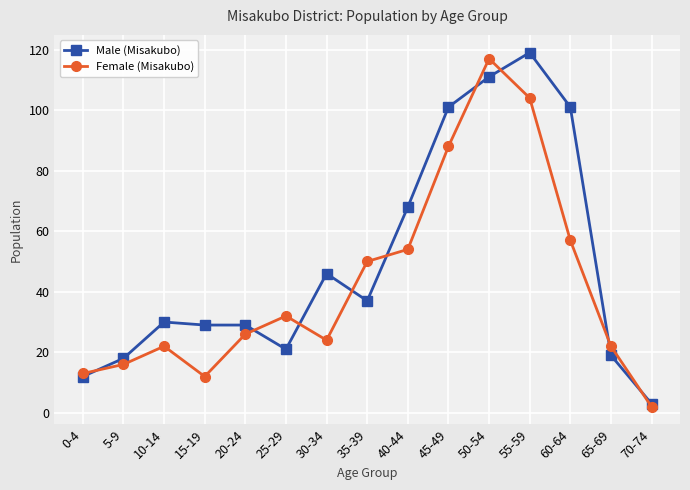

What is the difference between the second highest and minimum values in the Male (Misakubo) series?

108